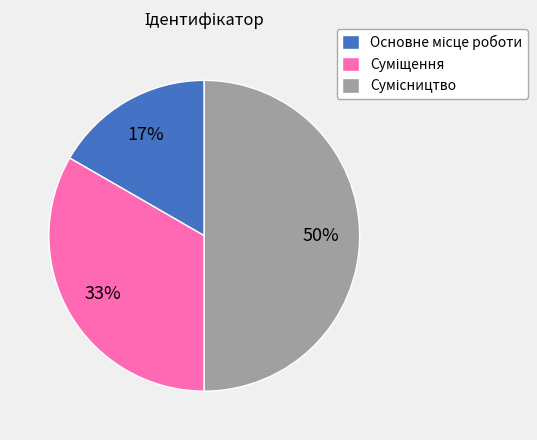

To the nearest percent, what is the difference between the largest and smallest slice percentages?

33%